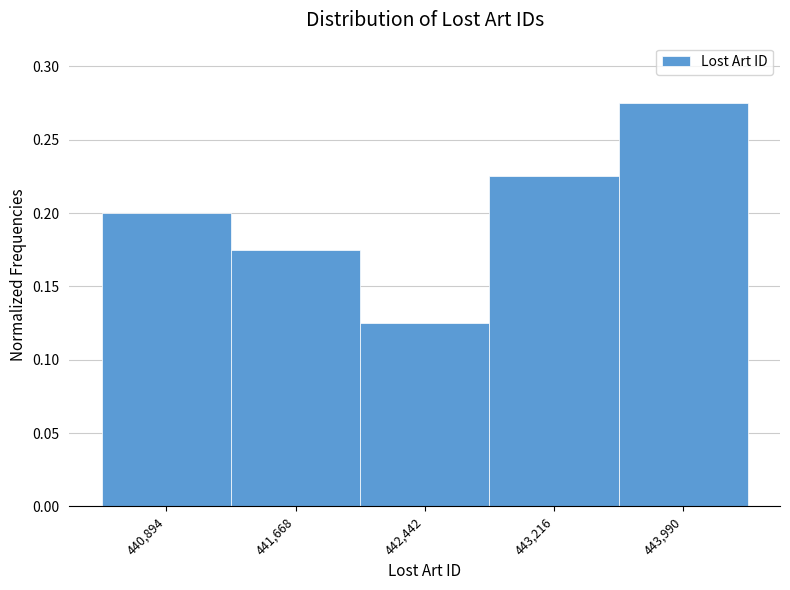

Rank the categories by value from highest to lowest.

443,990, 443,216, 440,894, 441,668, 442,442